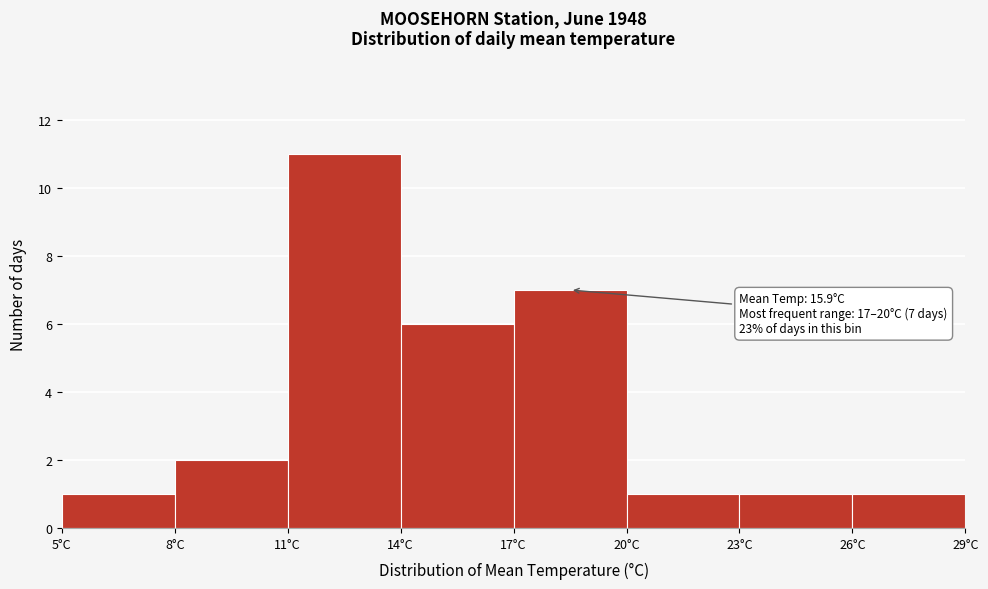

Over which range of the x-axis is the bar tallest?

11 to 14